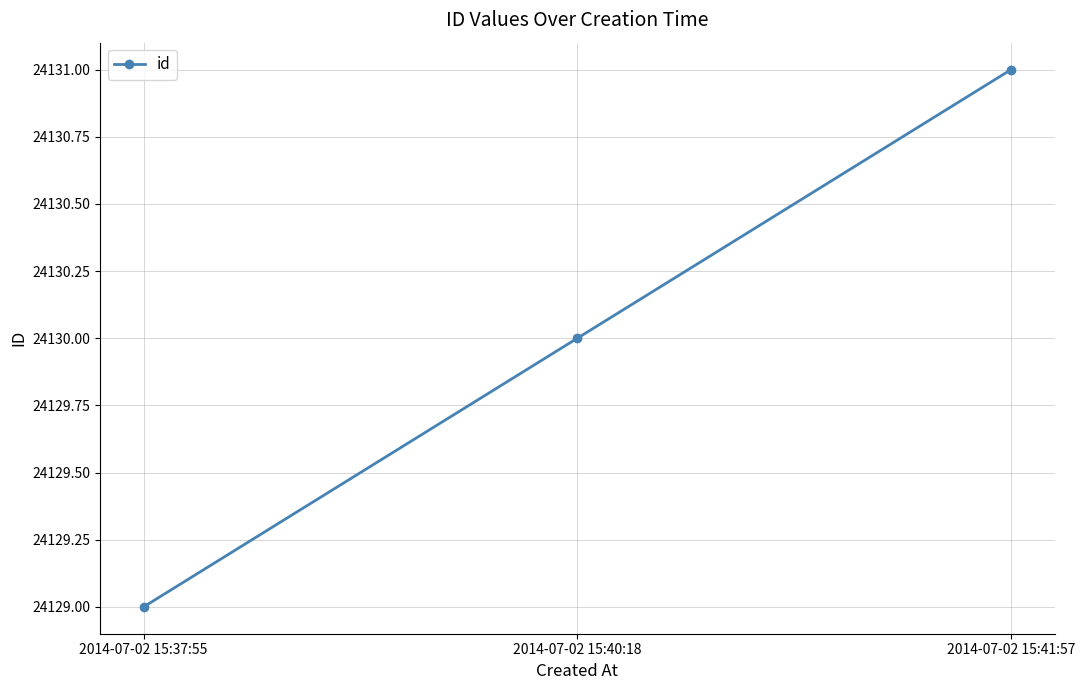

Between 2014-07-02 15:40:18 and 2014-07-02 15:41:57, which is larger?

2014-07-02 15:41:57